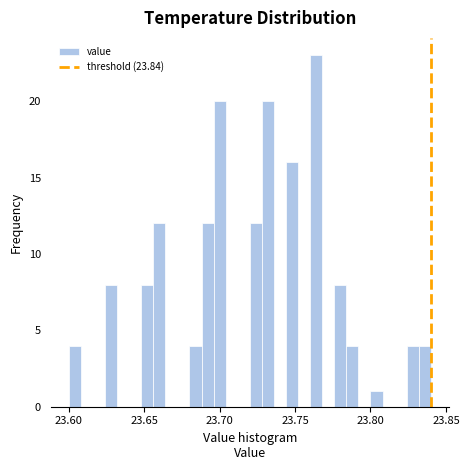

Around what value on the x-axis is the tallest bar? Give the approximate position of its centre, as read against the axis.

23.765